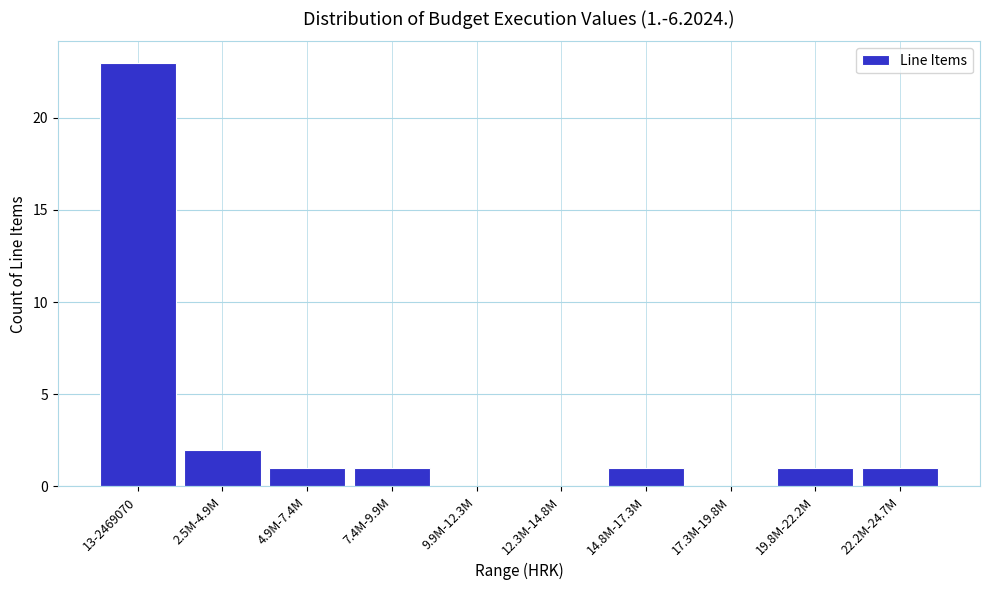

Reading right to left, list all the values displayed in this chart.

22.2M-24.7M=1	19.8M-22.2M=1	17.3M-19.8M=0	14.8M-17.3M=1	12.3M-14.8M=0	9.9M-12.3M=0	7.4M-9.9M=1	4.9M-7.4M=1	2.5M-4.9M=2	13-2469070=23